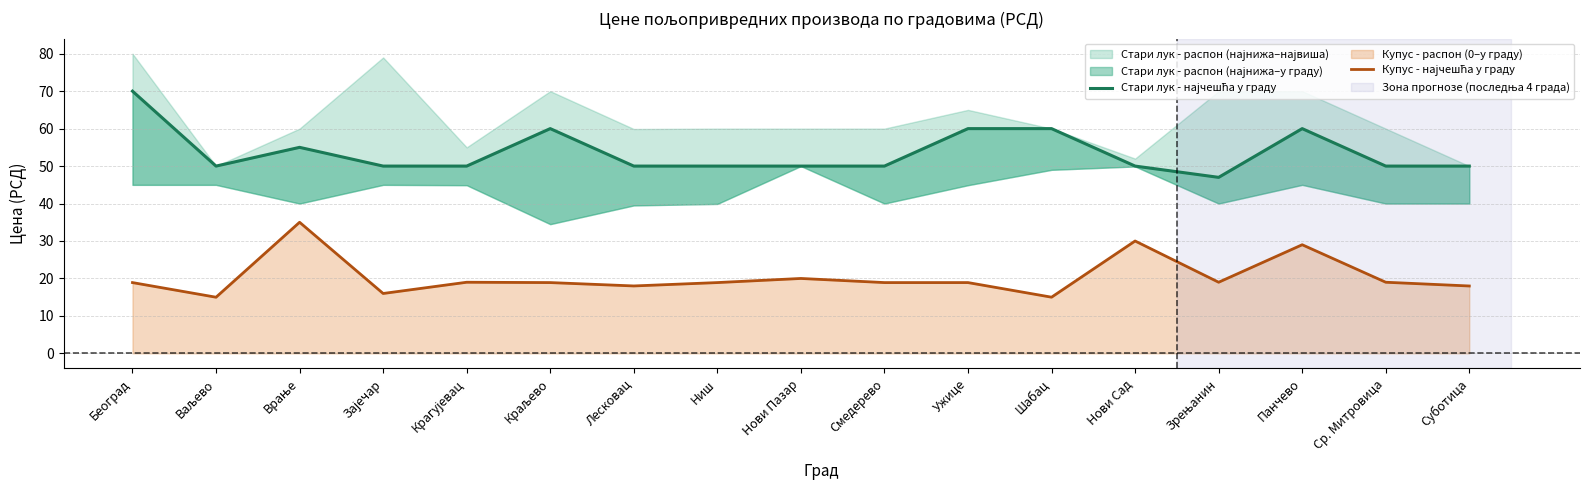

Reading left to right, extract all data points from this chart.

Стари лук - најчешћа у граду: 70.0	50.0	55.0	50.0	50.0	60.0	50.0	50.0	50.0	50.0	60.0	60.0	50.0	47.0	60.0	50.0	50.0
Купус - најчешћа у граду: 18.9	15.0	35.0	16.0	19.0	18.9	18.0	18.9	20.0	18.9	18.9	15.0	30.0	19.0	29.0	19.0	18.0